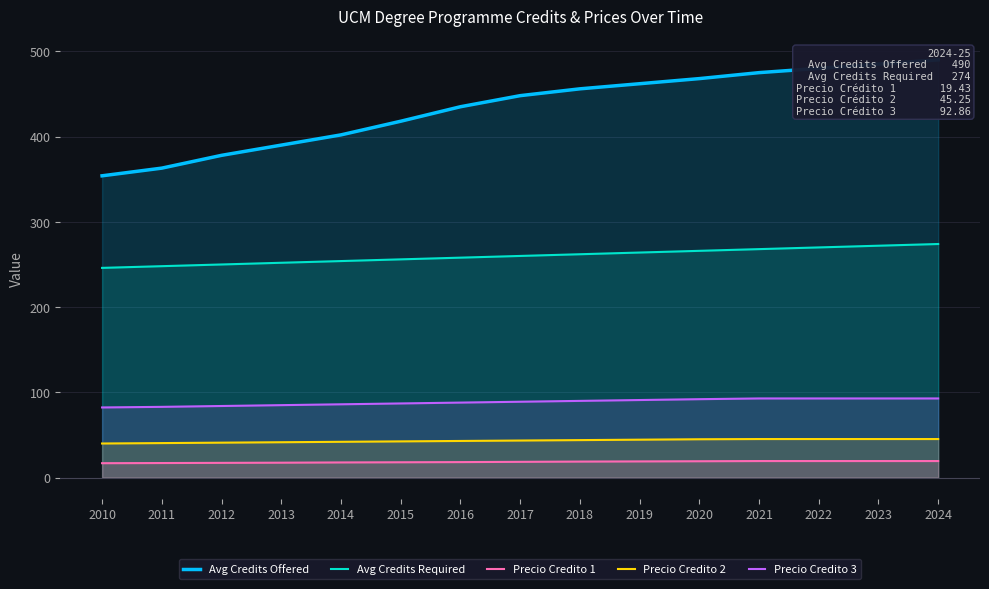

What is the average value of the Avg Credits Offered series?

433.6